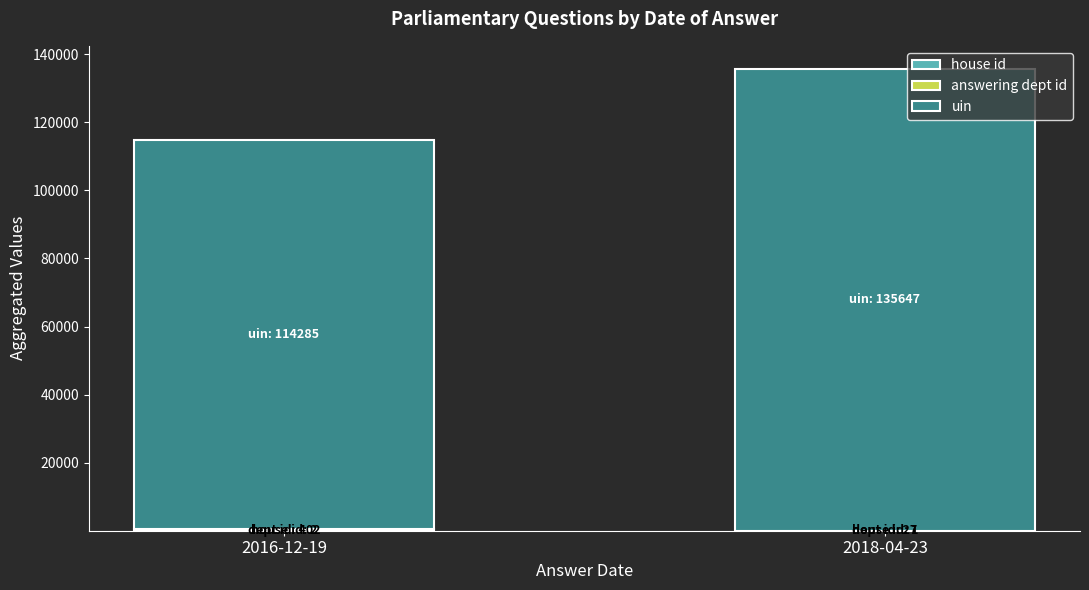

How many distinct data groups are displayed?

3